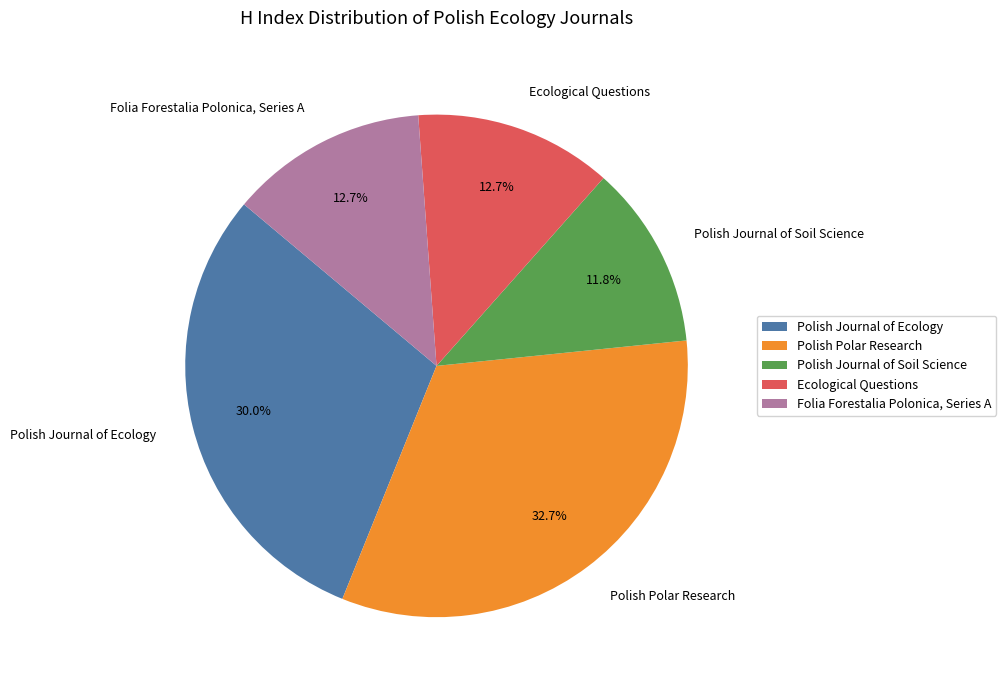

How many segments does this pie chart have?

5